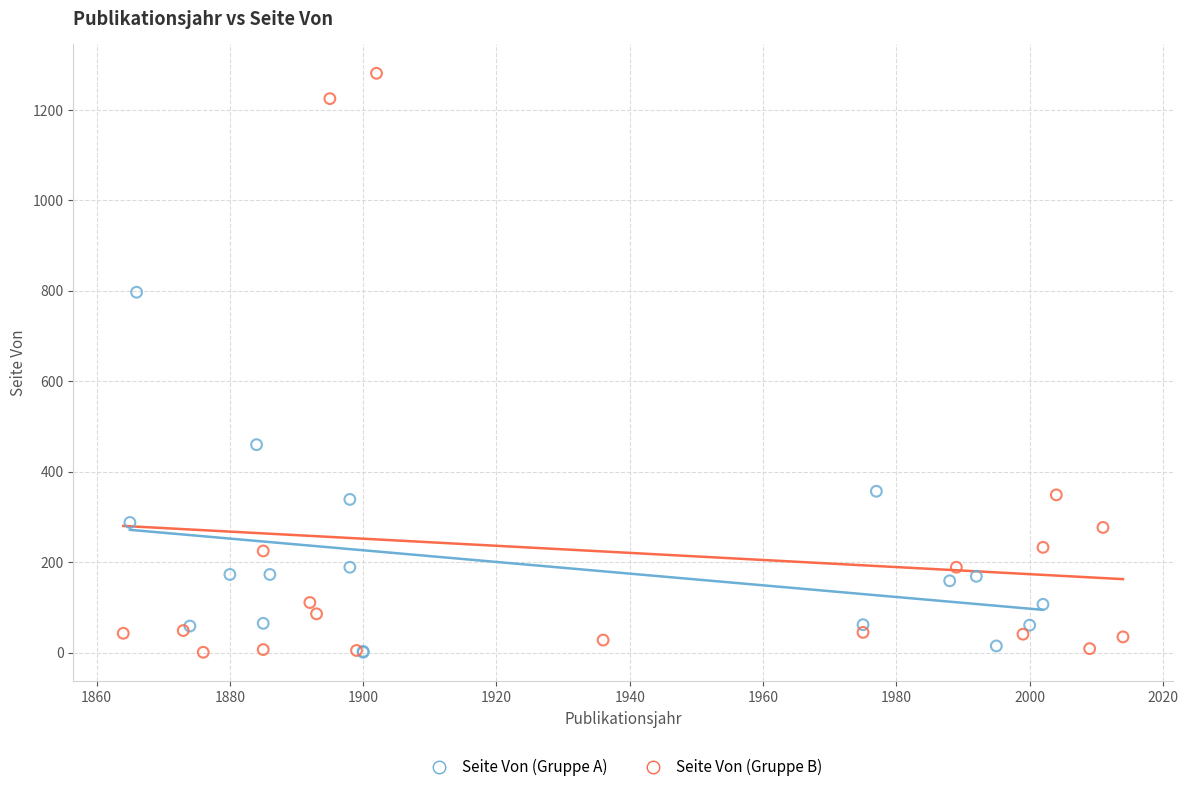

Which series has the widest spread of Y values?

Seite Von (Gruppe B)